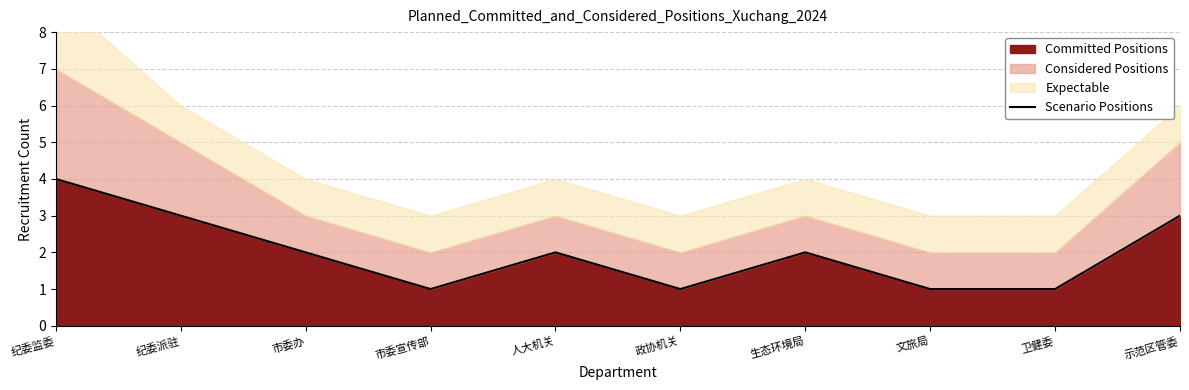

List the labels in order of value, smallest first.

市委宣传部, 政协机关, 文旅局, 卫健委, 市委办, 人大机关, 生态环境局, 纪委派驻, 示范区管委, 纪委监委